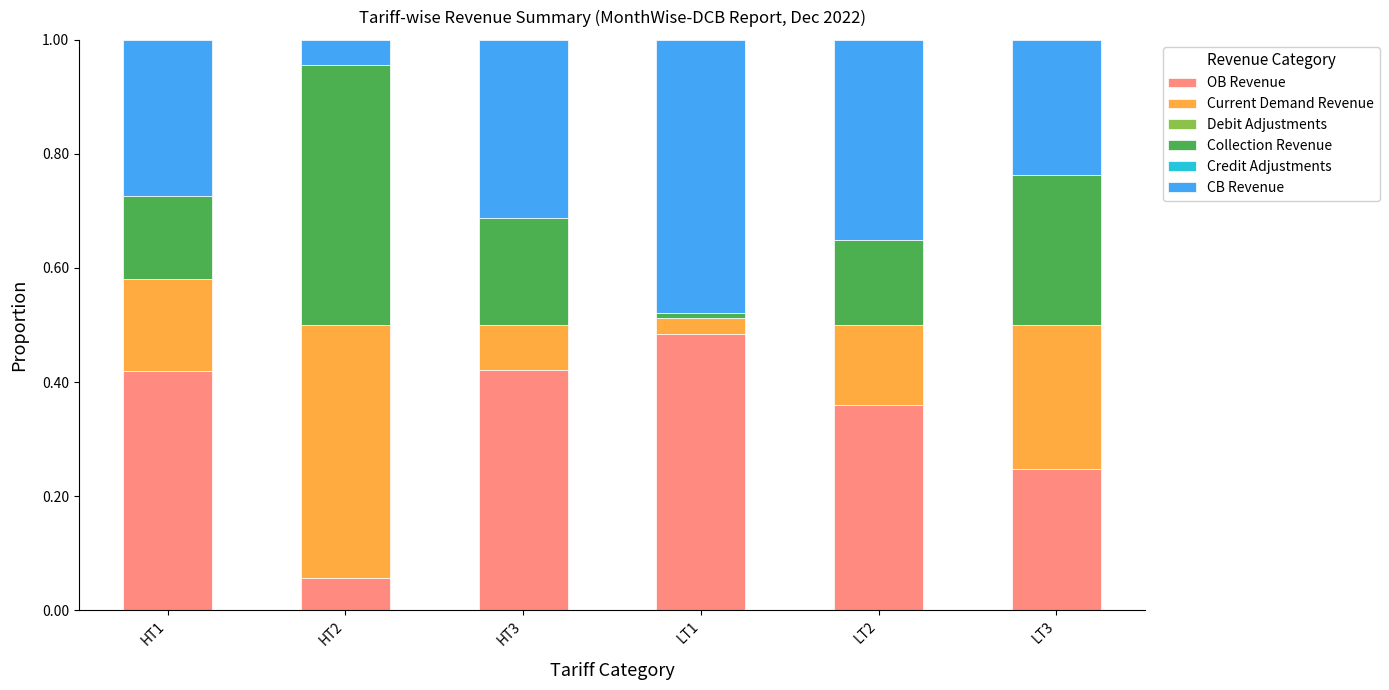

True or false: OB Revenue has a value of 0.1 at HT1.

False